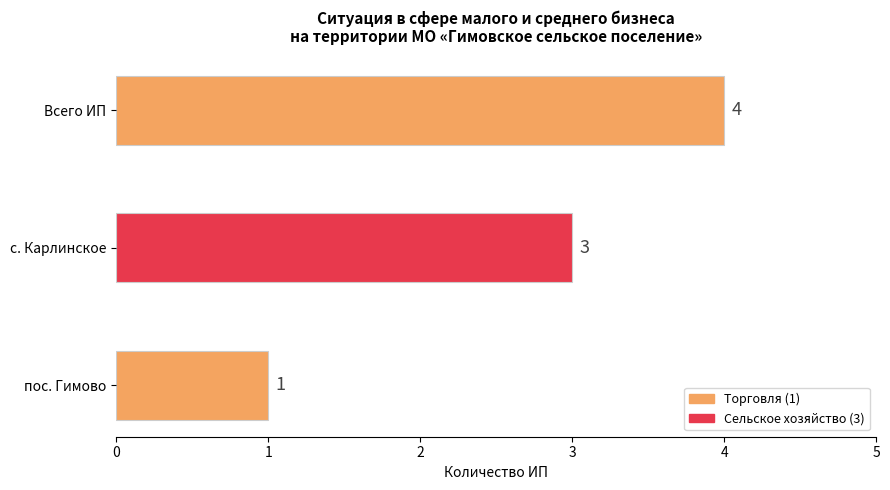

List the labels in order of value, smallest first.

пос. Гимово, с. Карлинское, Всего ИП